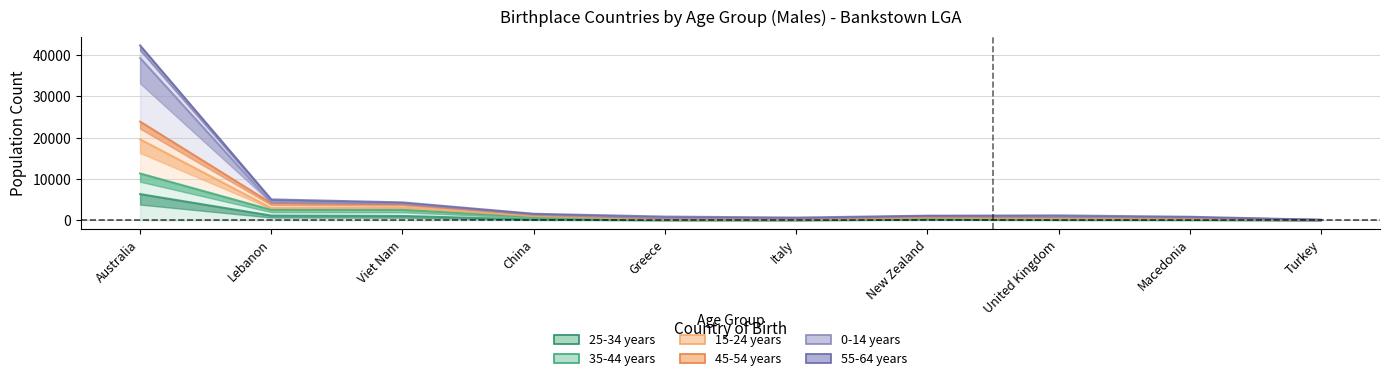

What value does the 45-54 years series have at Greece?

473